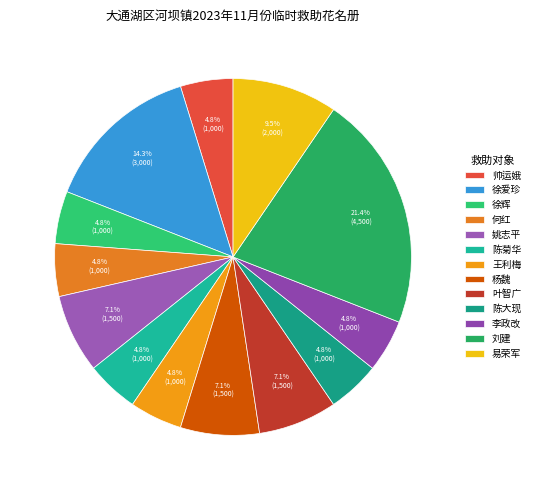

To the nearest percent, what is the combined percentage of 何红 and 帅运娥?

10%